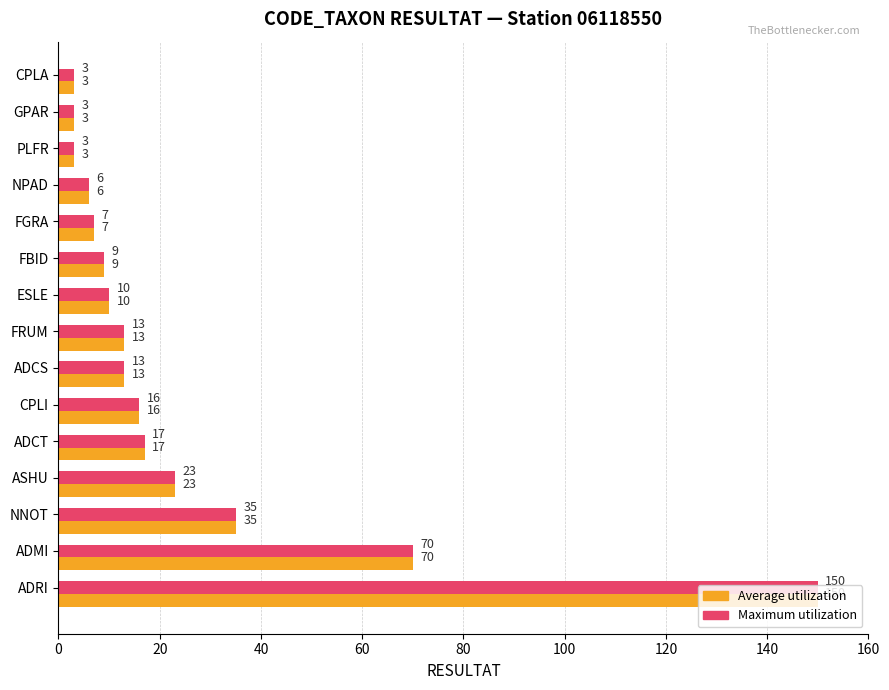

Which category has the highest value in the Average utilization series?

ADRI